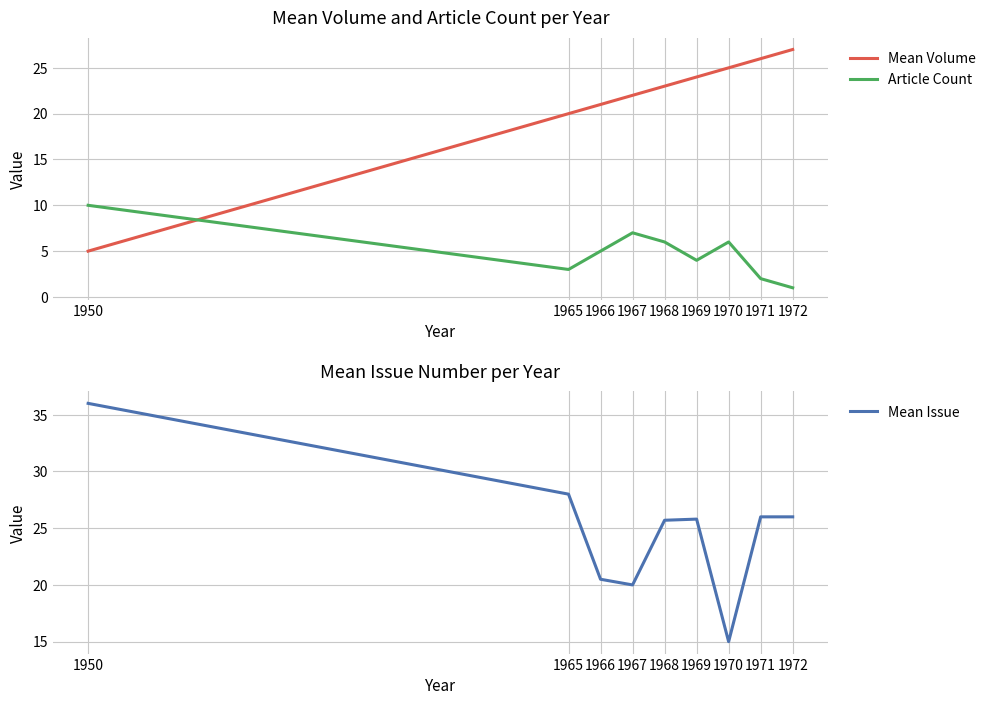

The Mean Issue series shows 12.0 at 1967. True or false?

False